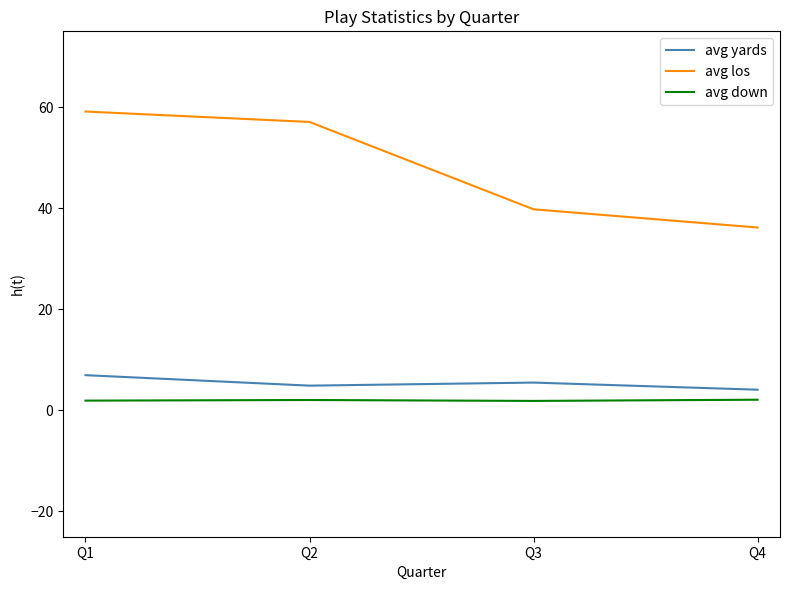

Which series has the largest total across all categories?

avg los